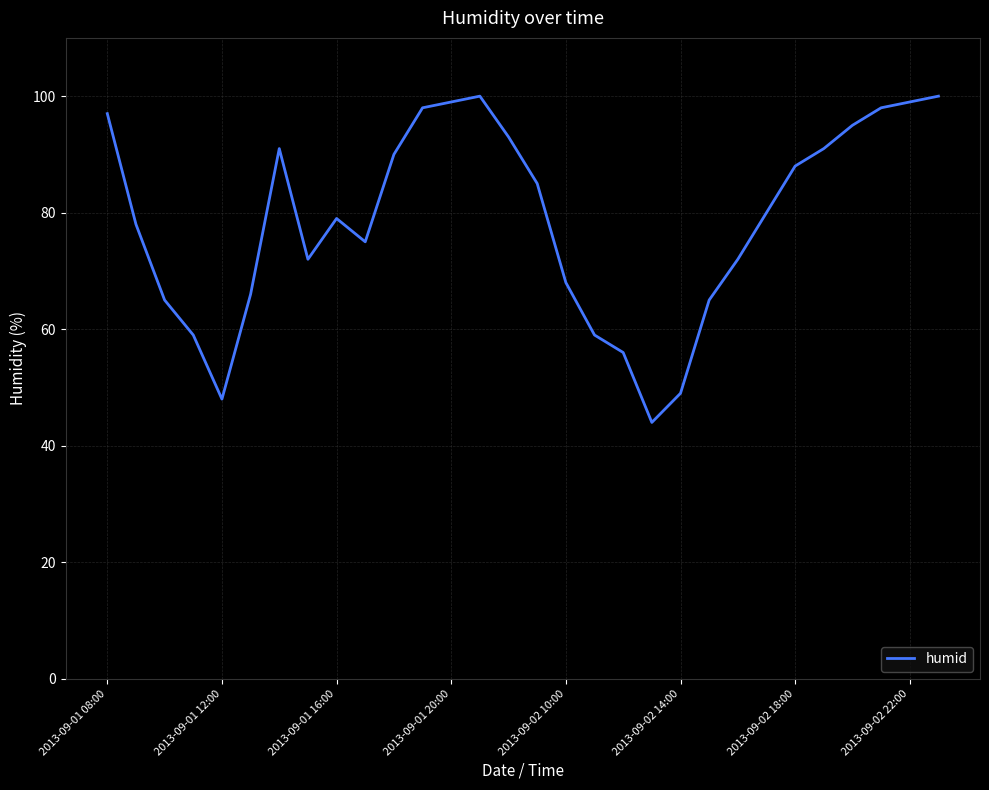

What is the minimum value shown in the chart?

44